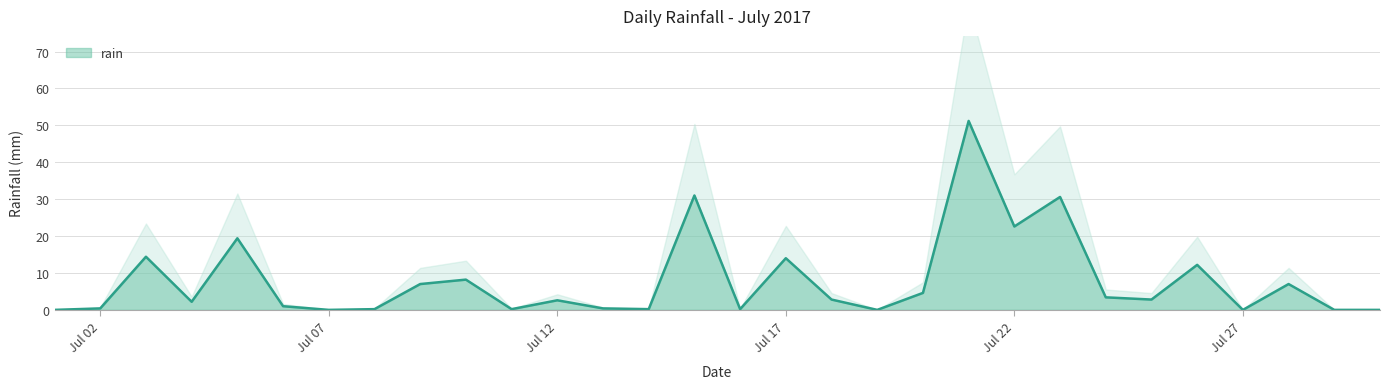

How many lines are shown in the chart?

1